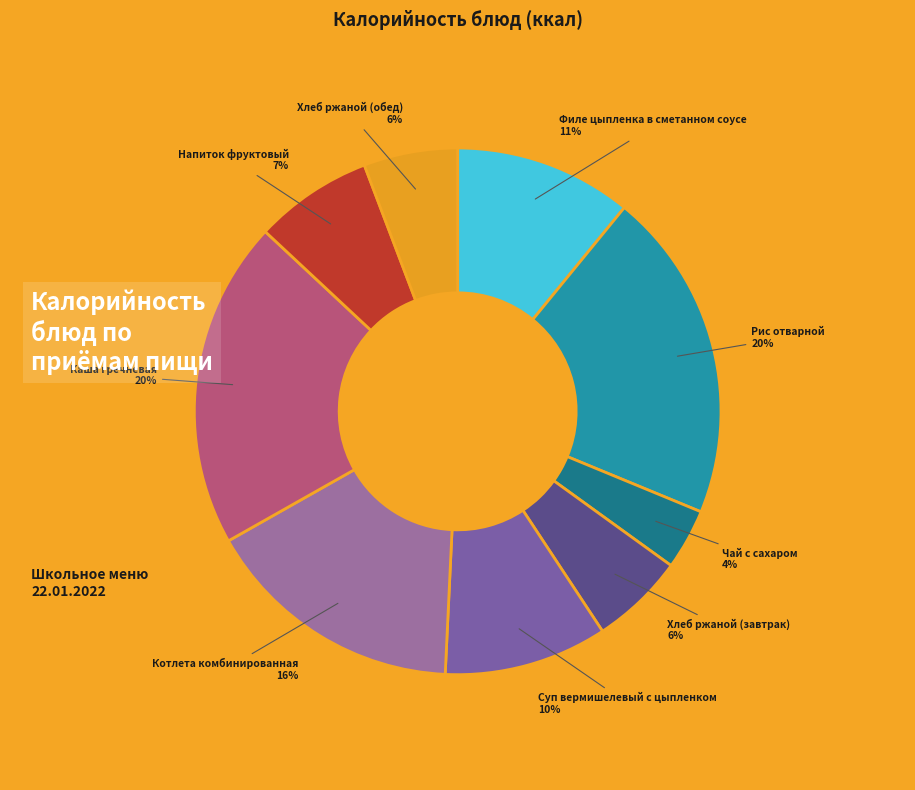

Does any single category account for the majority?

No